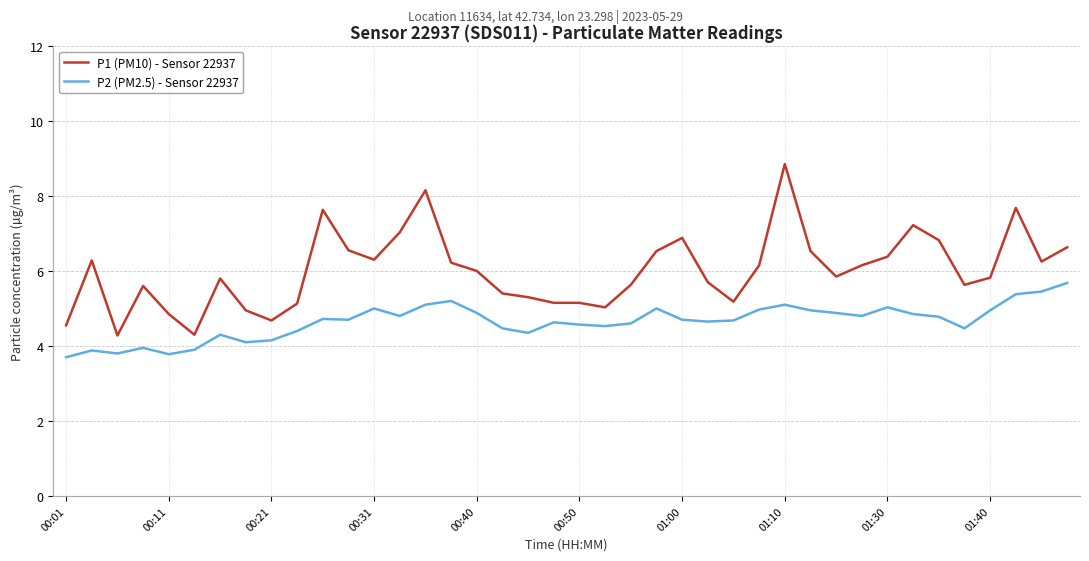

Rank the series by their average value, from lowest to highest.

P2 (PM2.5) - Sensor 22937, P1 (PM10) - Sensor 22937